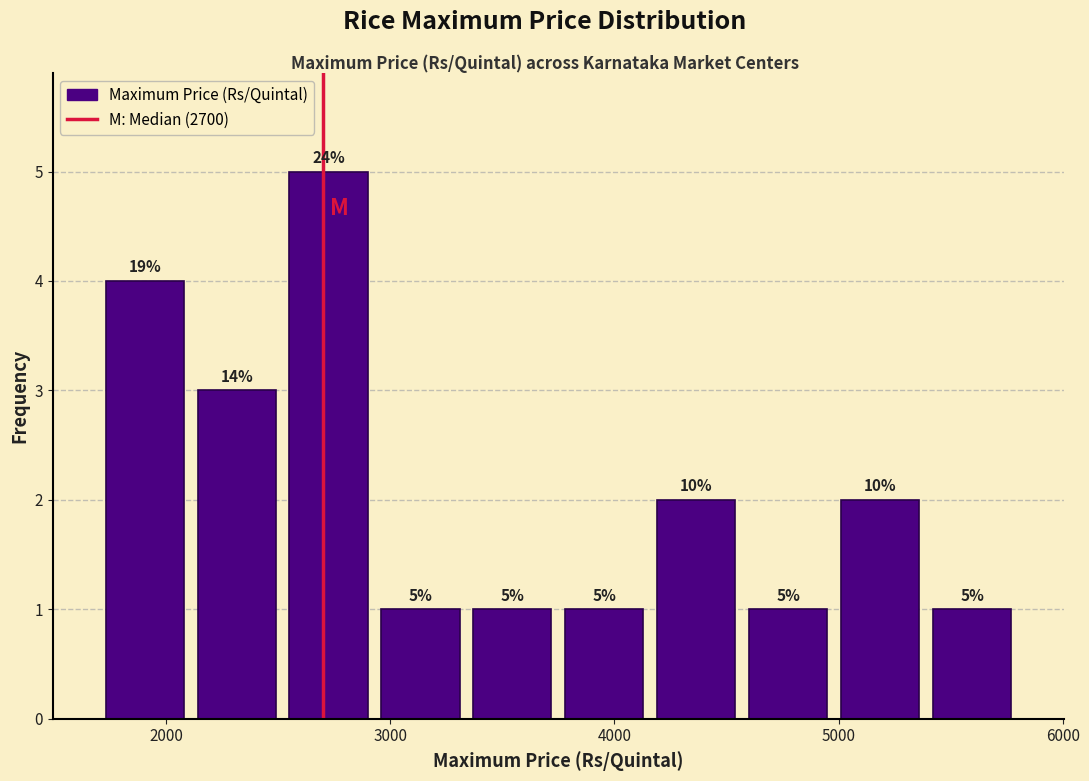

Over which range of the x-axis is the bar tallest?

2520 to 2930